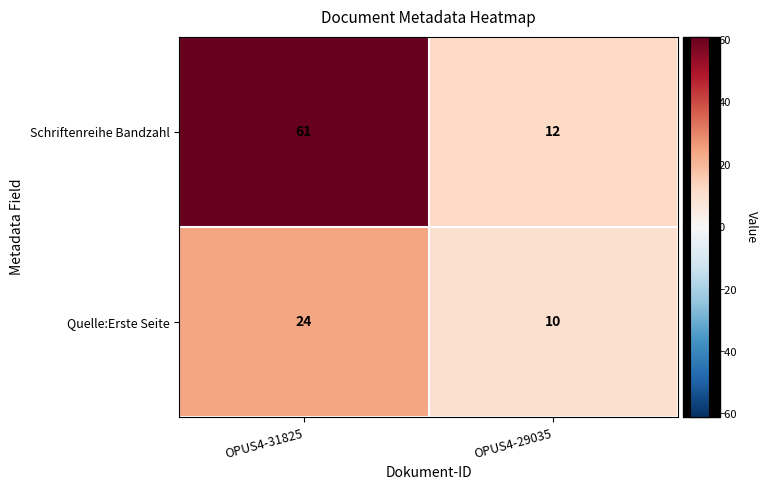

True or false: Quelle:Erste Seite has a value of 17 at OPUS4-29035.

False